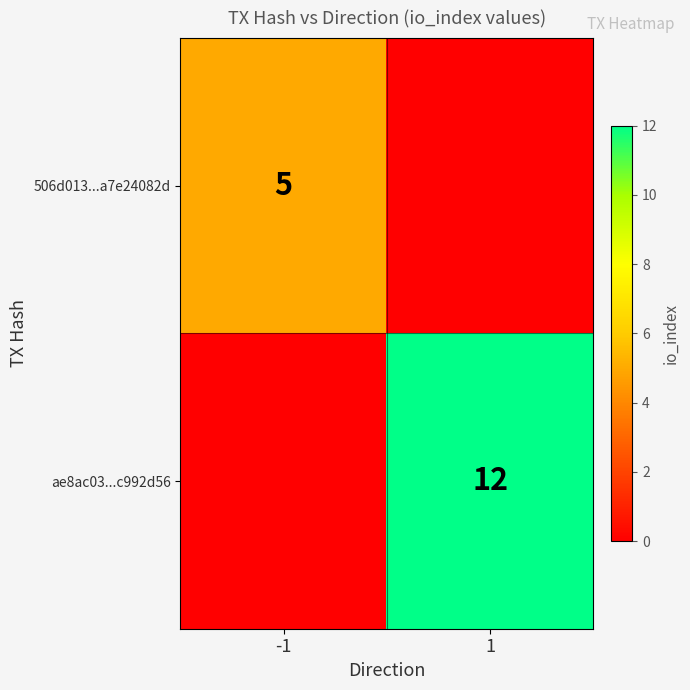

True or false: 506d013...a7e24082d has a value of 8 at -1.

False